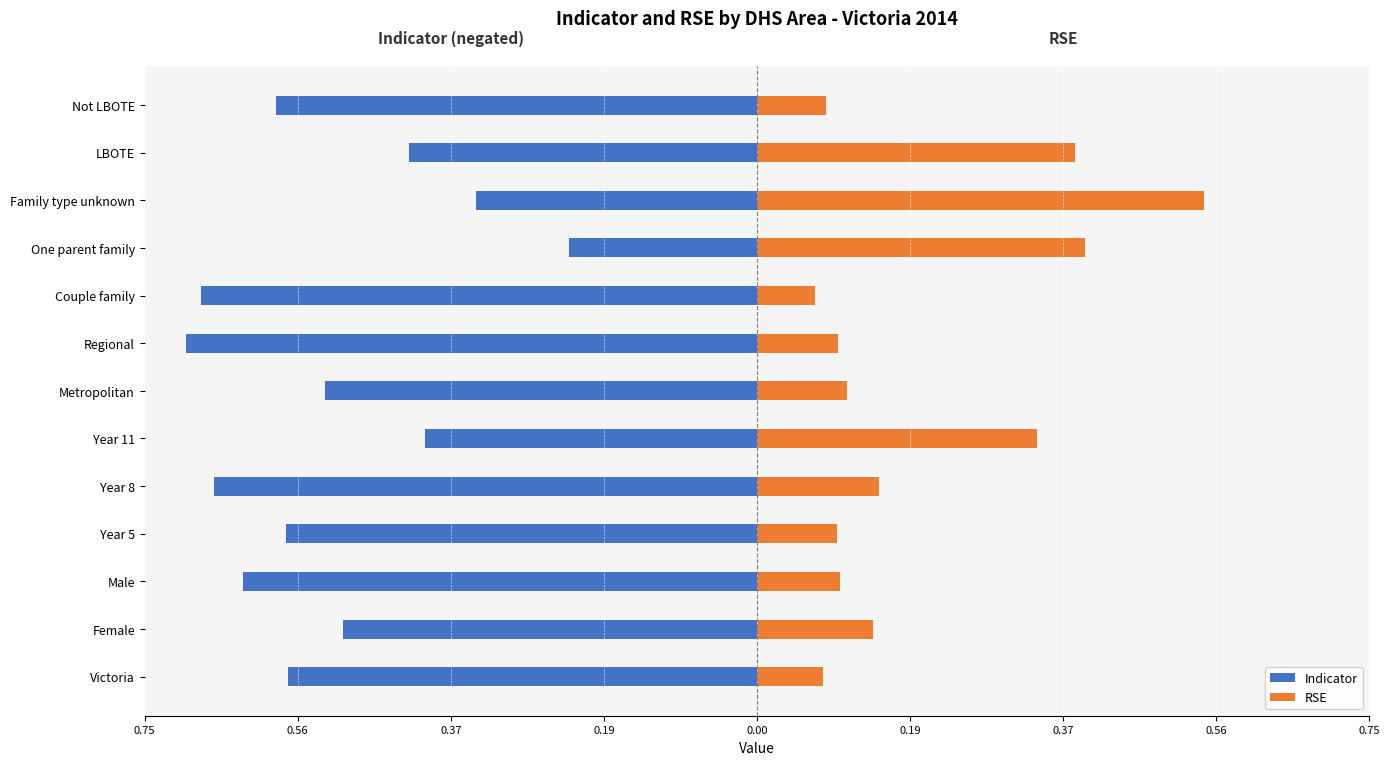

Which series has the widest spread of values?

RSE